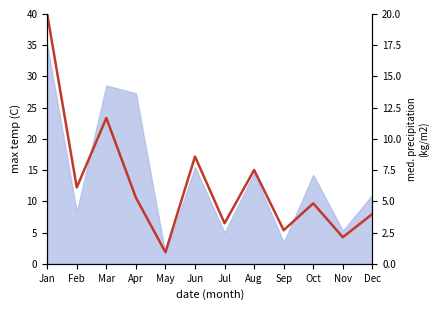

Reading right to left, what are all the values shown in this chart?

Dec=4.0	Nov=2.1	Oct=4.8	Sep=2.7	Aug=7.5	Jul=3.2	Jun=8.6	May=0.9	Apr=5.3	Mar=11.7	Feb=6.1	Jan=20.0